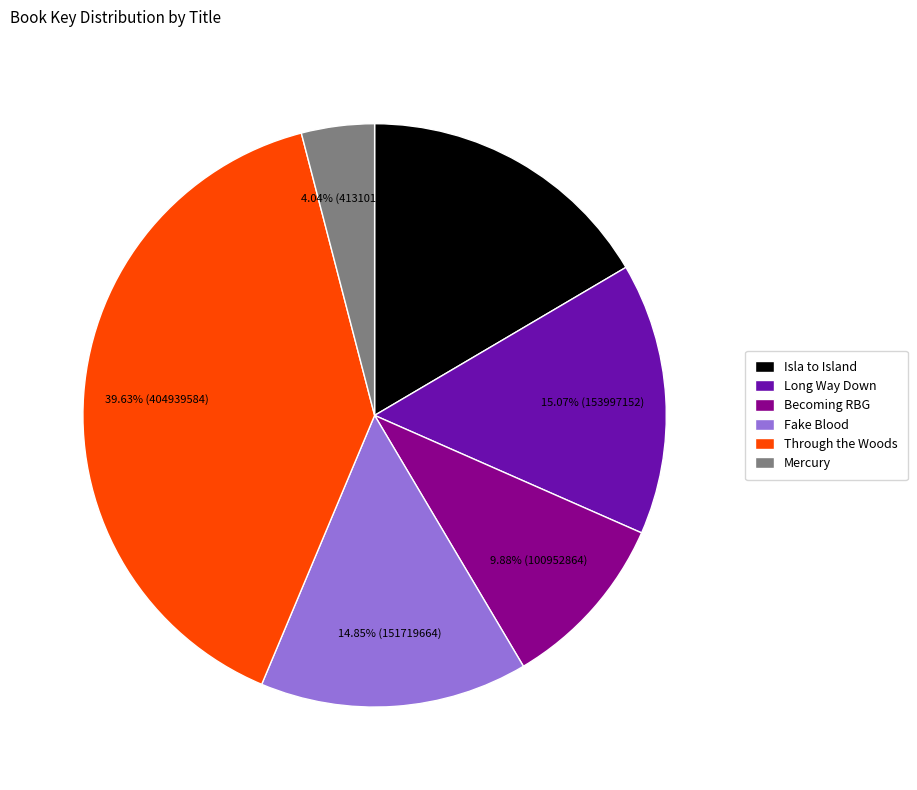

What is the largest slice in the pie chart?

Through the Woods